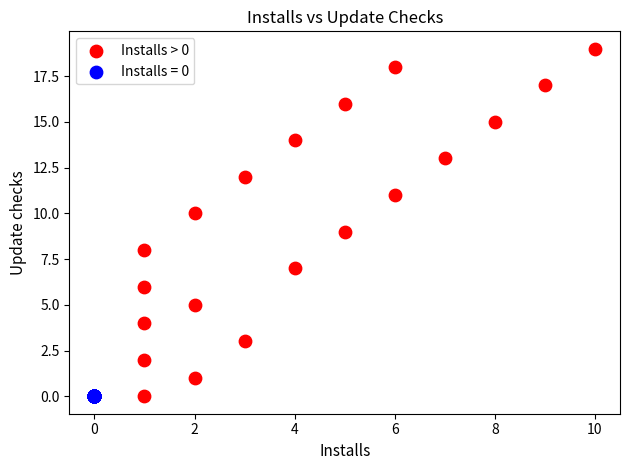

Which series contains the highest Y value?

Installs > 0